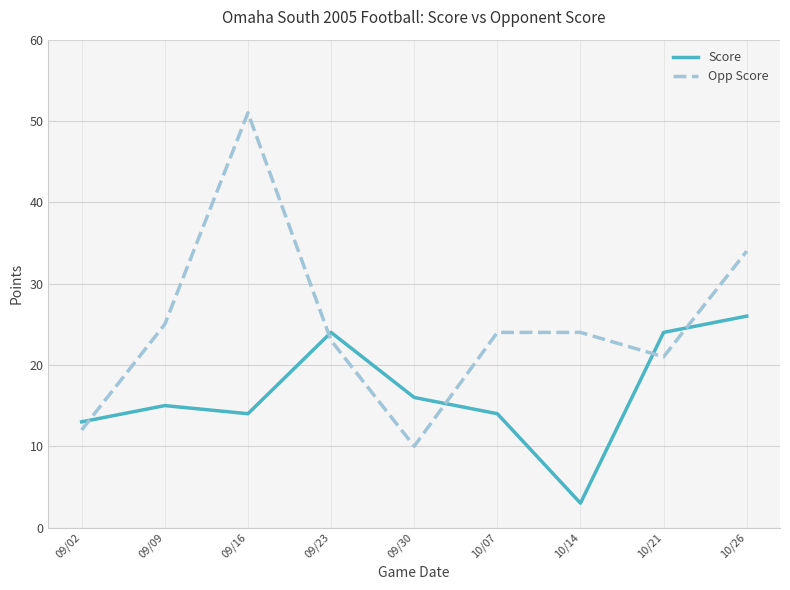

What is the difference between the maximum and second lowest values in the Opp Score series?

39